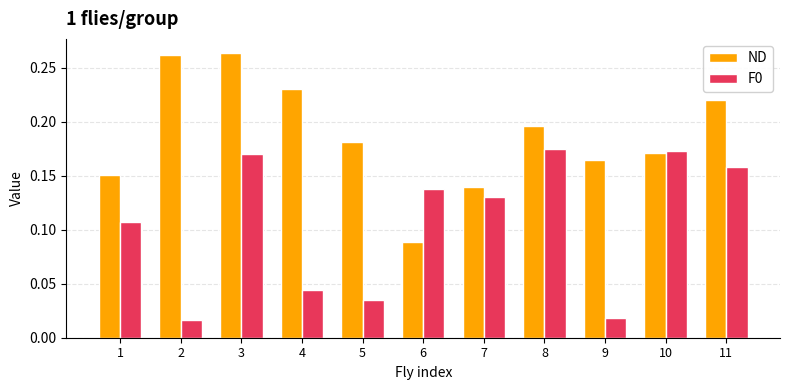

True or false: ND has a value of 0.1 at 1.

False